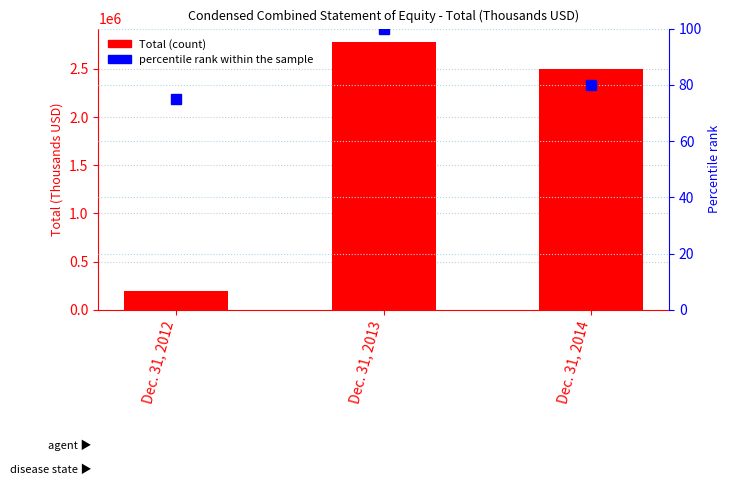

Between Dec. 31, 2013 and Dec. 31, 2012, which is larger?

Dec. 31, 2013